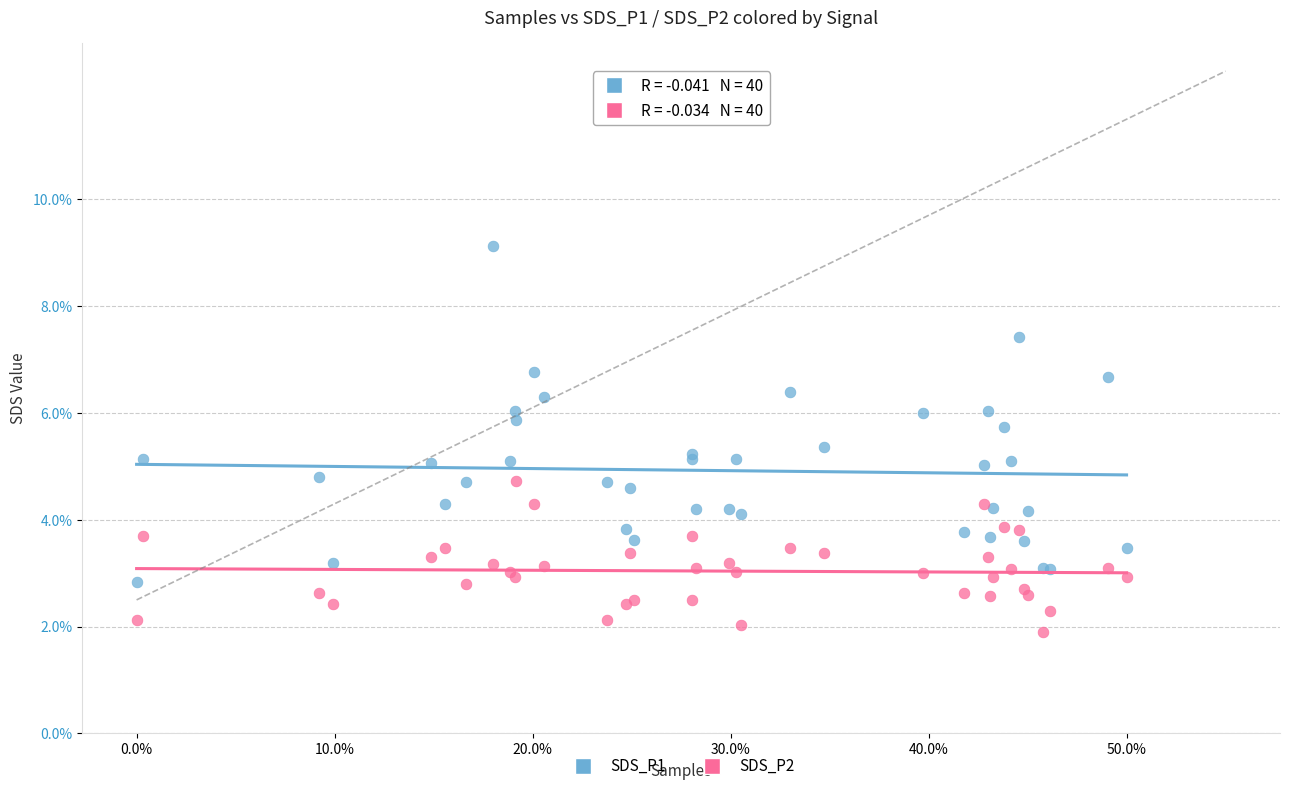

Which series contains the highest Y value?

SDS_P1